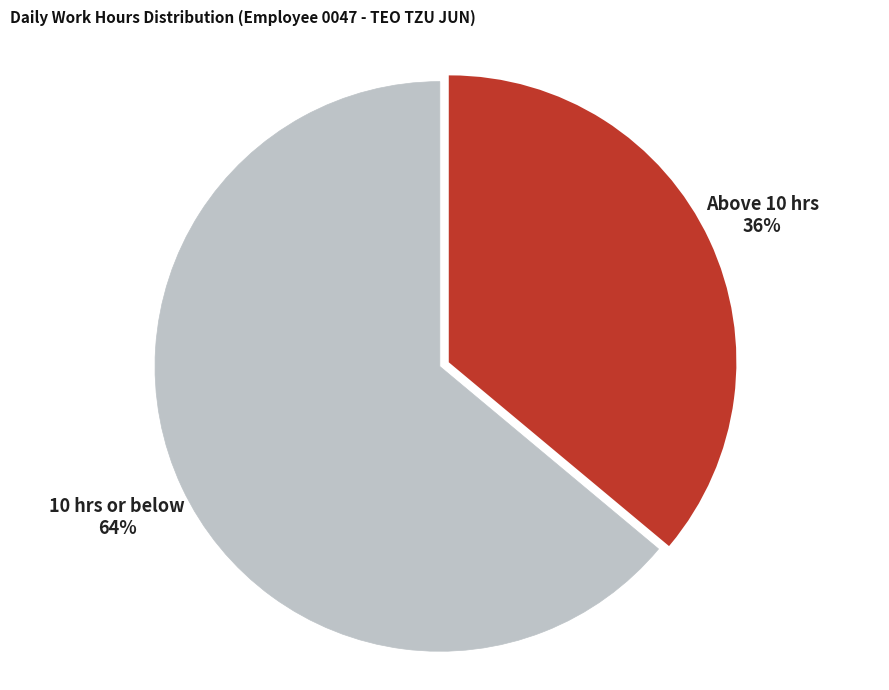

How many segments does this pie chart have?

2